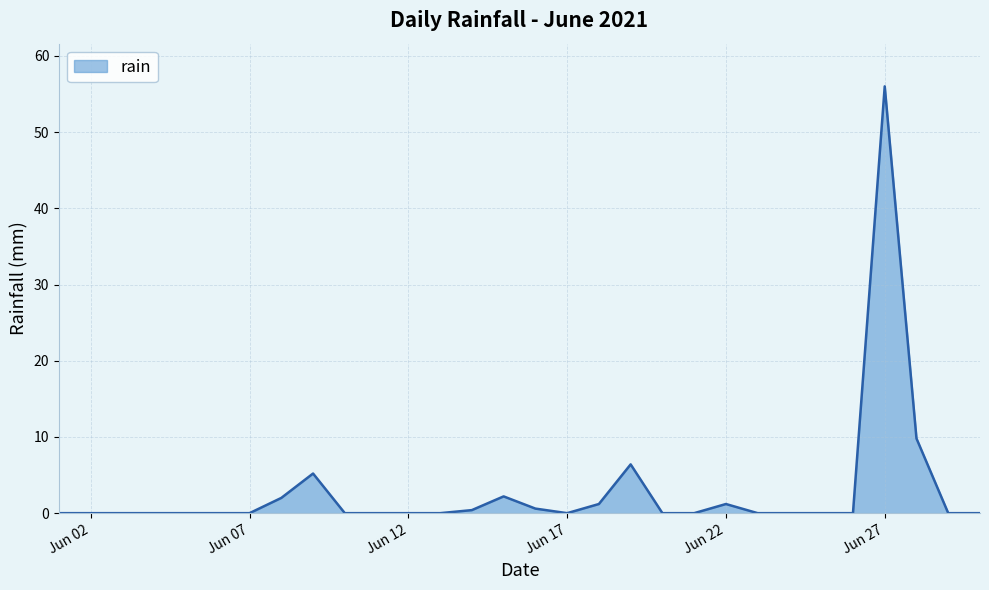

What is the greatest value displayed?

56.0